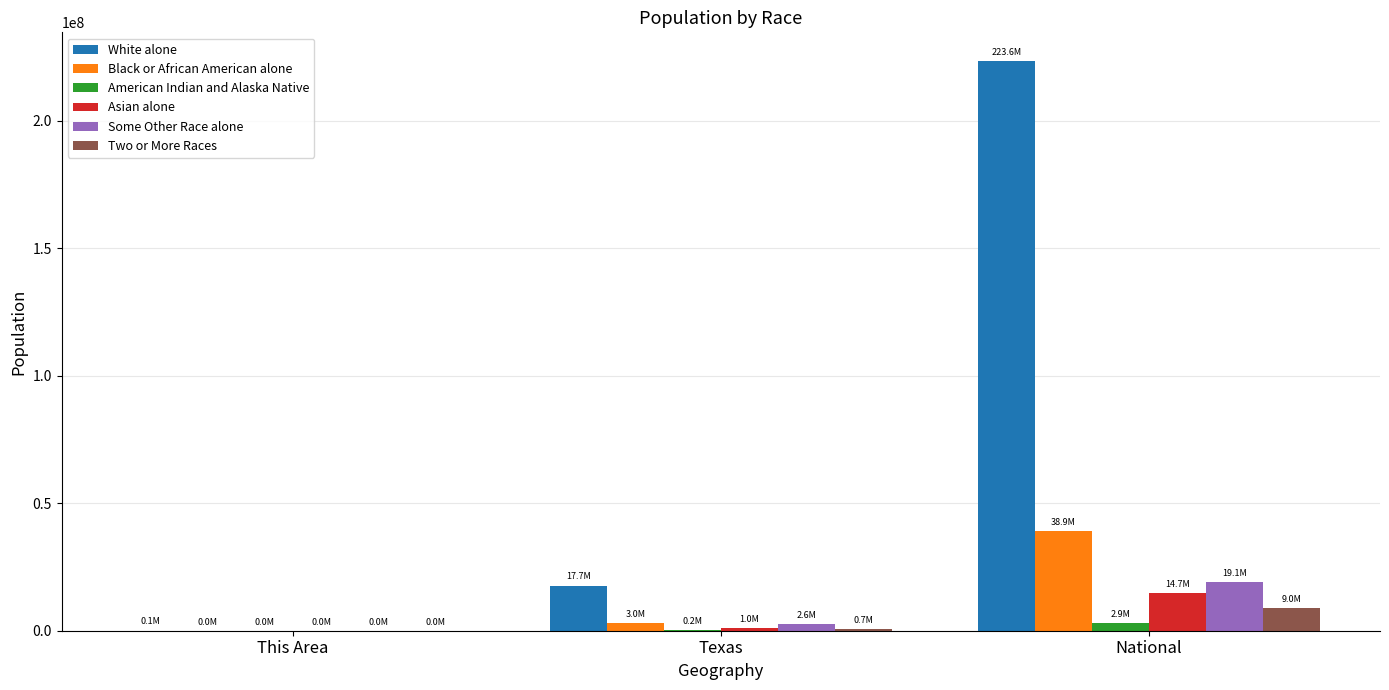

At which category is the sum across all series the highest?

National